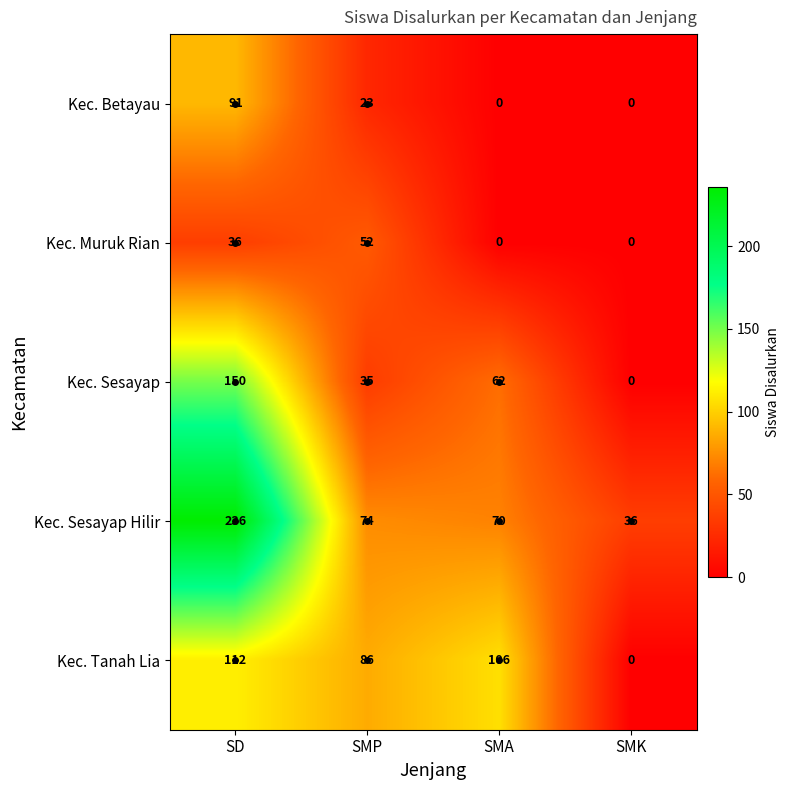

Which series changed the most between SD and SMP?

Kec. Sesayap Hilir